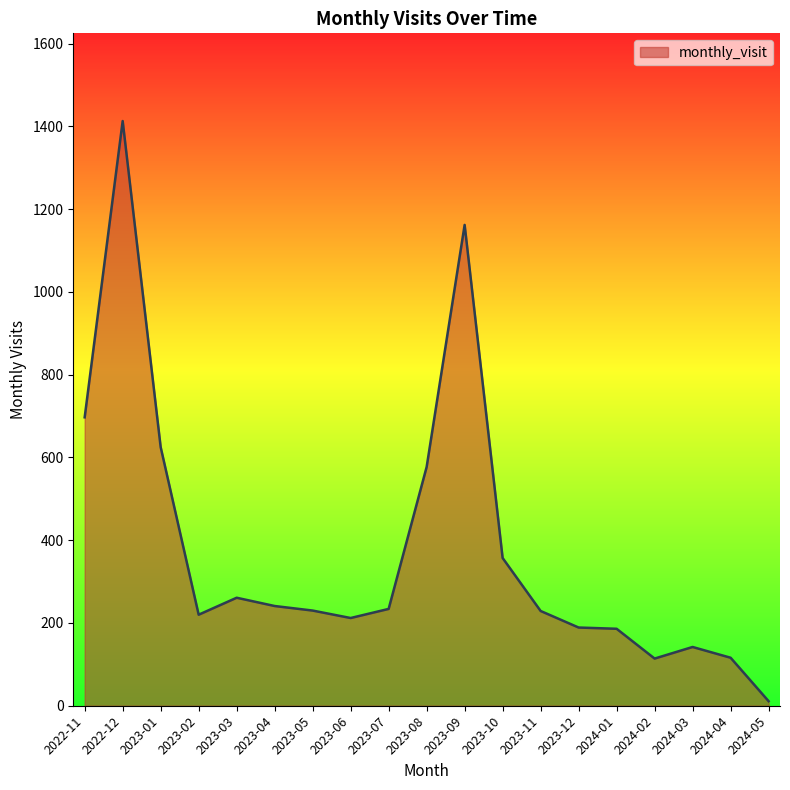

Which label corresponds to the largest value in the chart?

2022-12